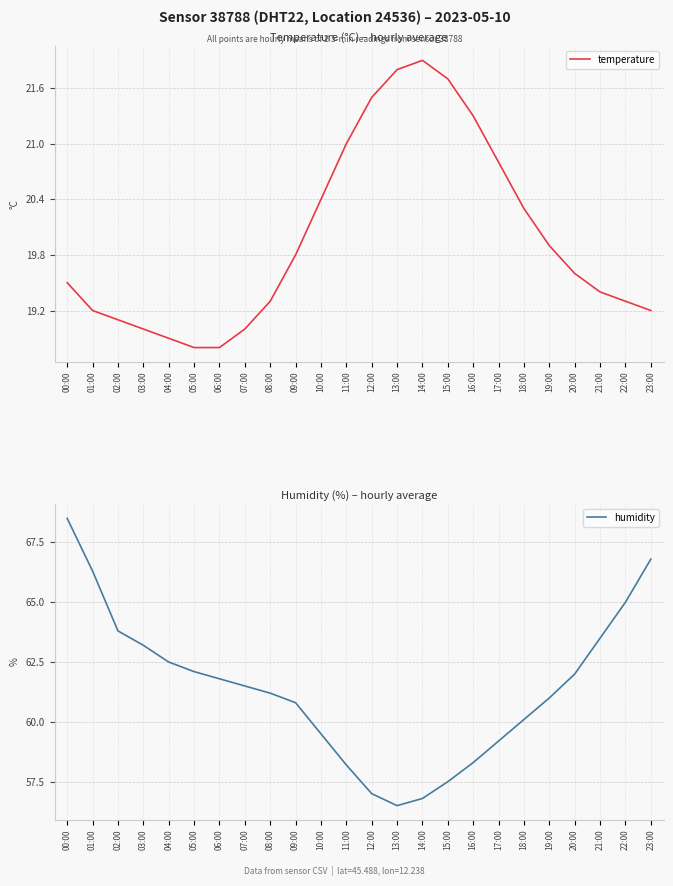

Which label corresponds to the smallest value in the chart?

05:00